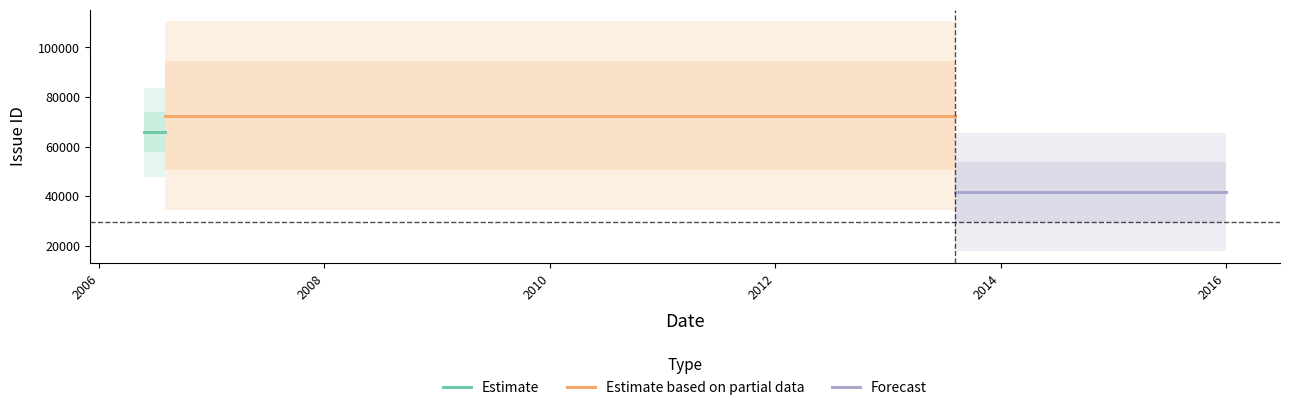

How many lines are shown in the chart?

3